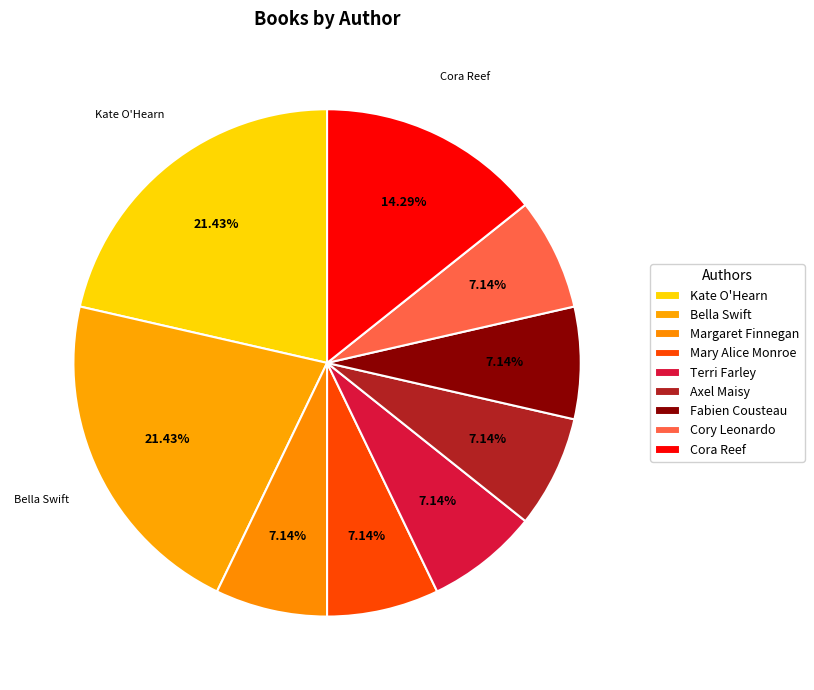

Is there any slice that represents more than half of the pie?

No